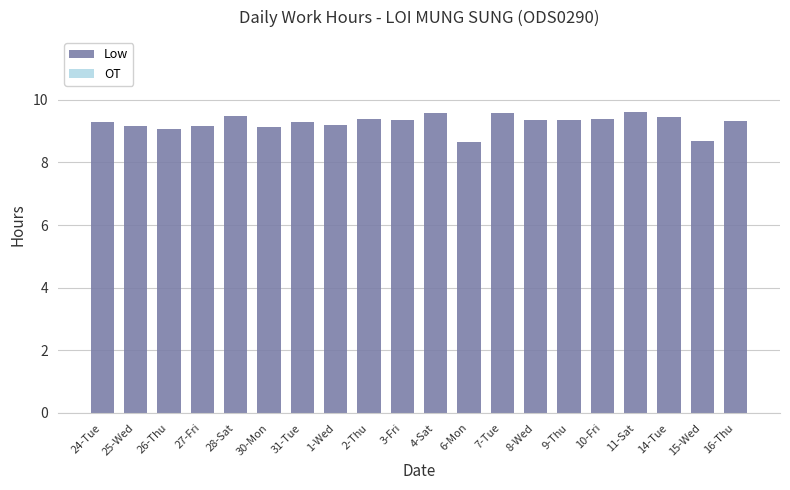

What is the difference between the maximum and minimum values?

1.0